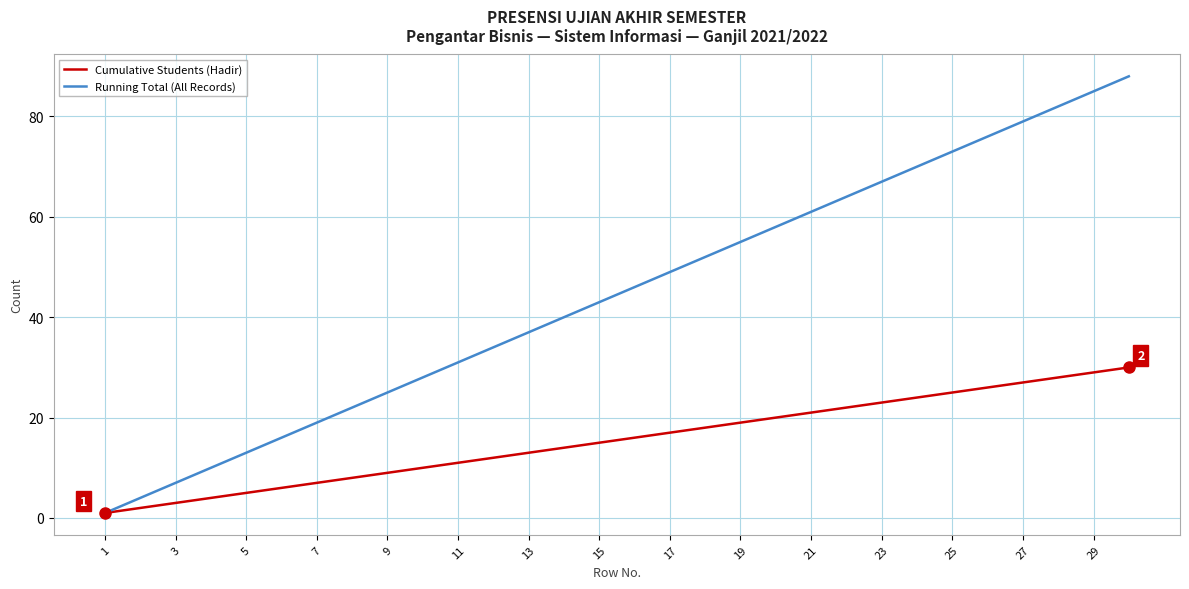

List the series in order of their overall mean, highest first.

Running Total (All Records), Cumulative Students (Hadir)